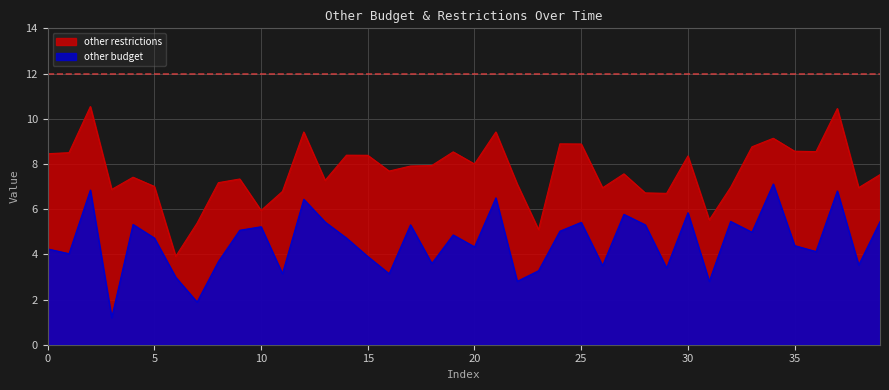

Where is other budget nearest to the value 4?

1